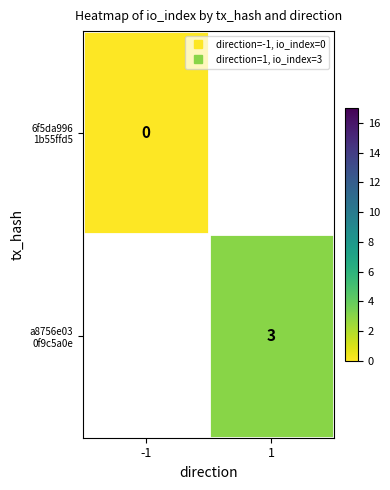

Which has a higher value, -1 or 1?

1